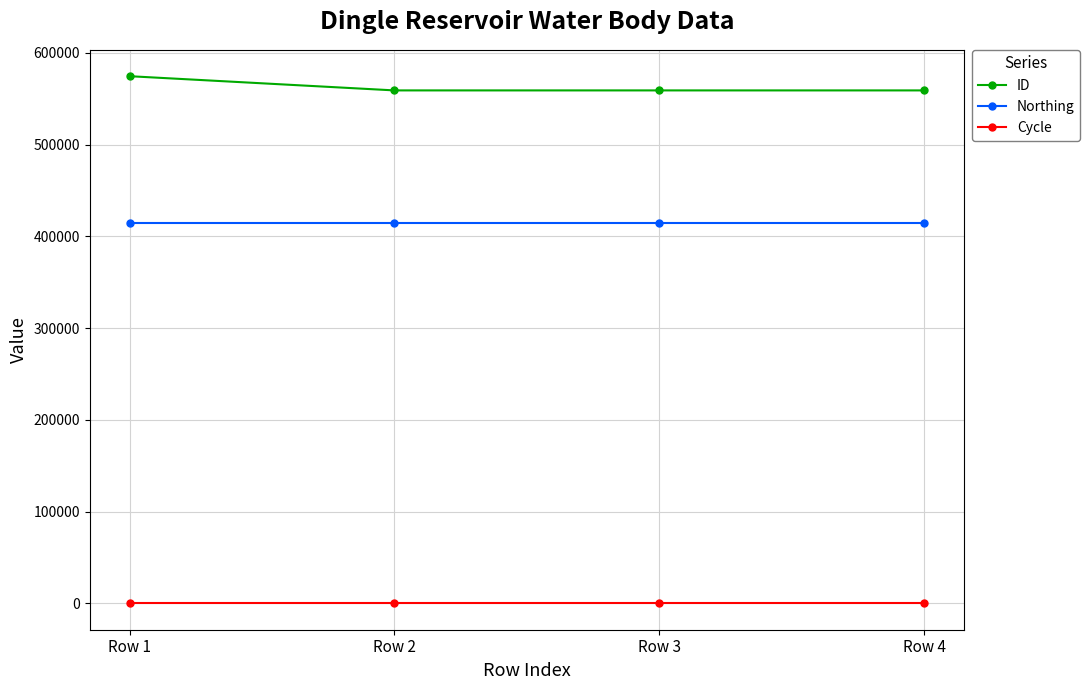

True or false: Northing has a value of 414676 at Row 1.

True